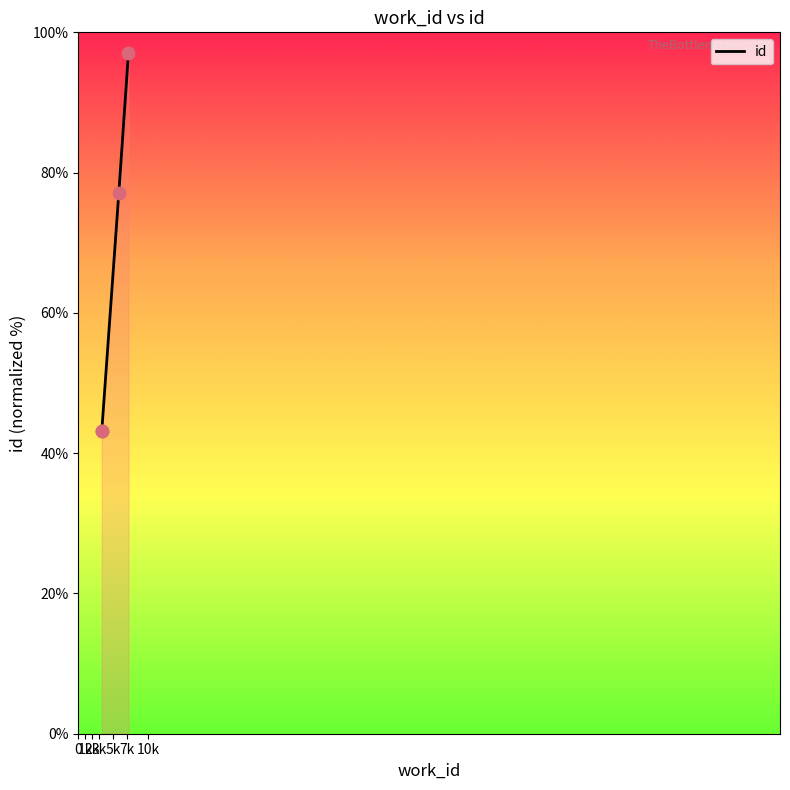

Approximately how many times larger is the value at 3k compared to 0?

2.3